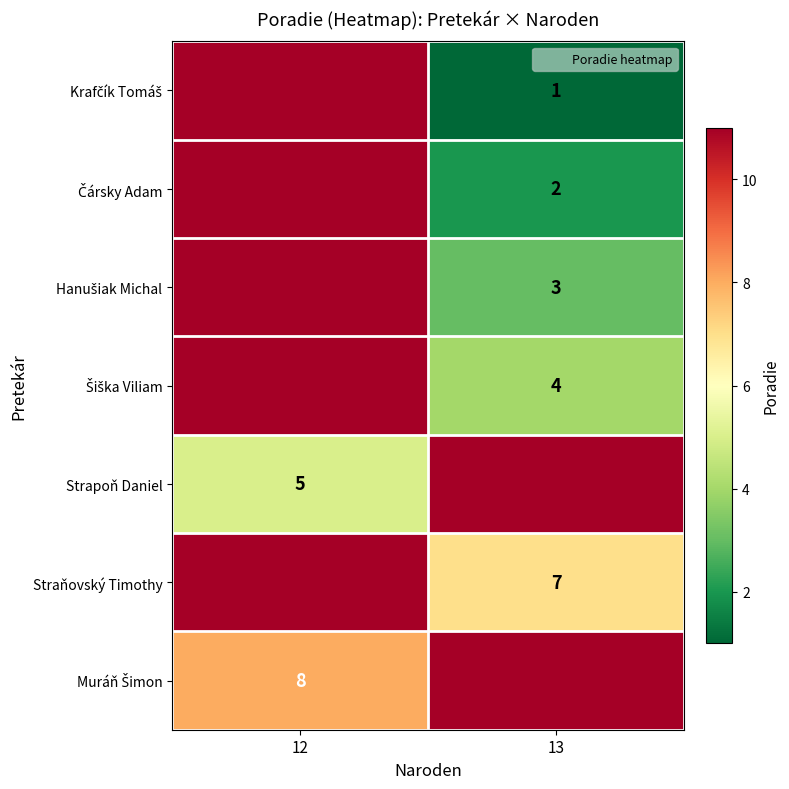

Is the value of Hanušiak Michal at 12 greater than the value of Čársky Adam at 12?

No